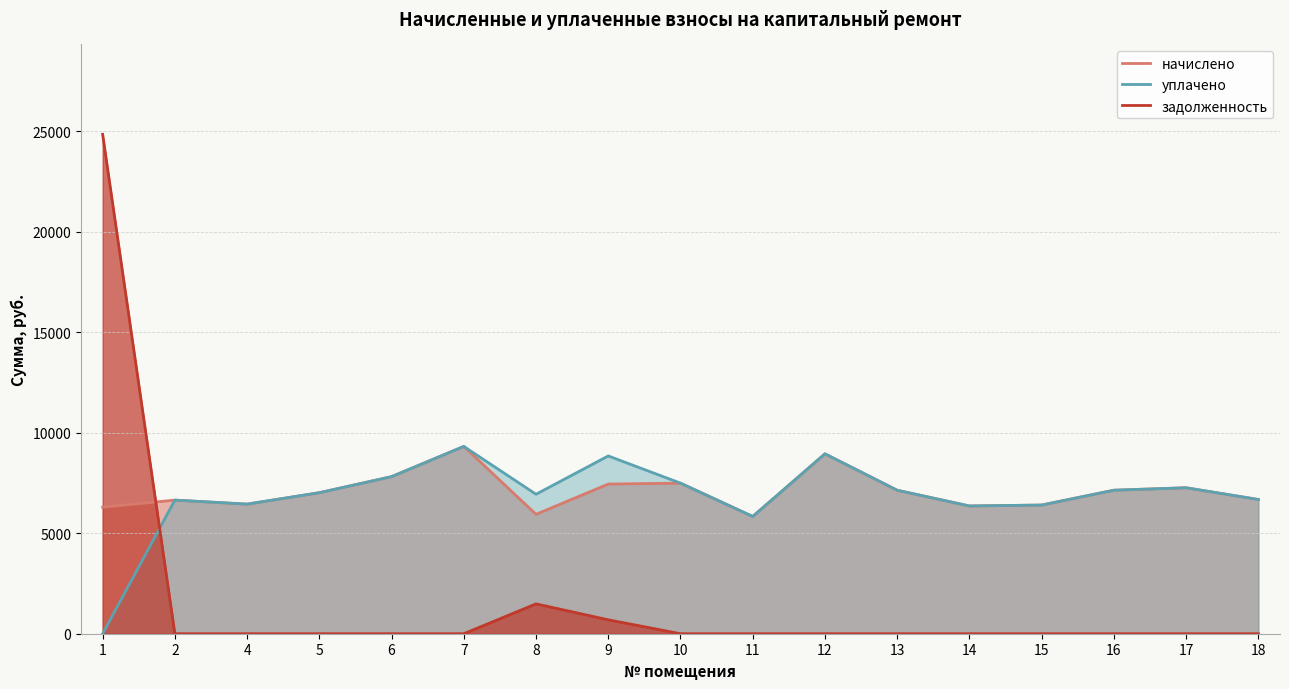

How many lines are shown in the chart?

3